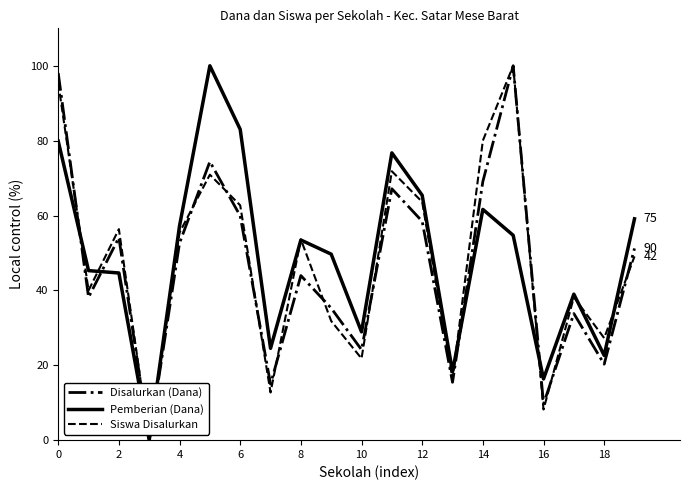

Count the number of data series in this chart.

3